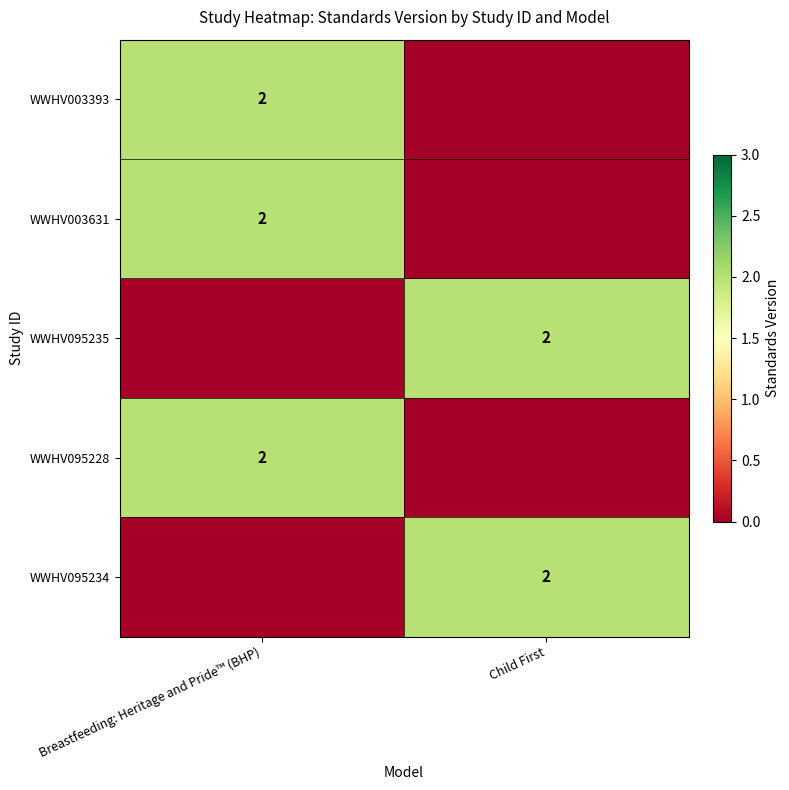

The WWHV095235 series shows 4 at Child First. True or false?

False